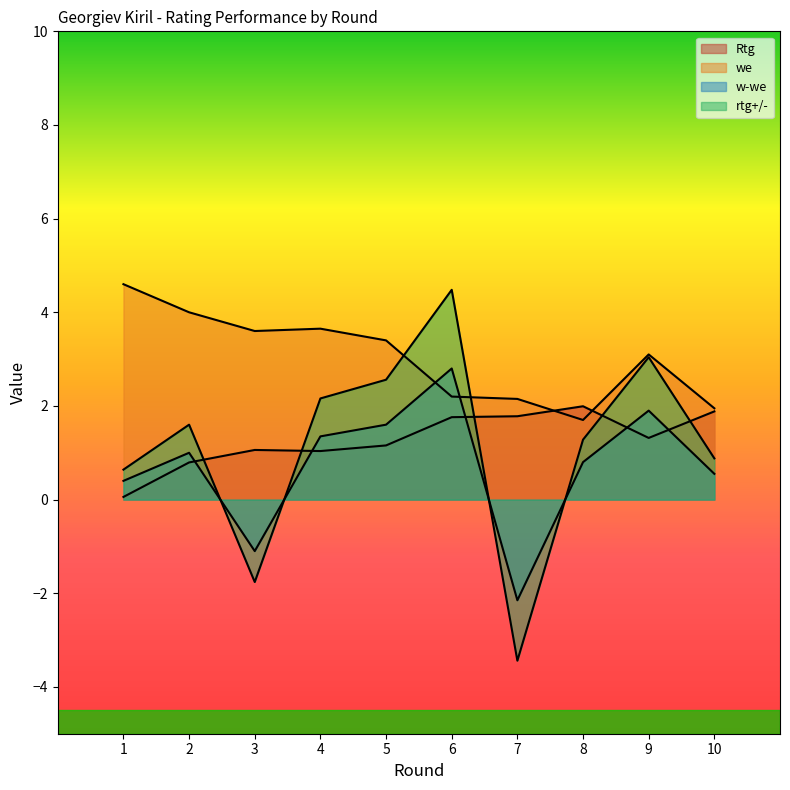

Where does the w-we series first go above 1?

4